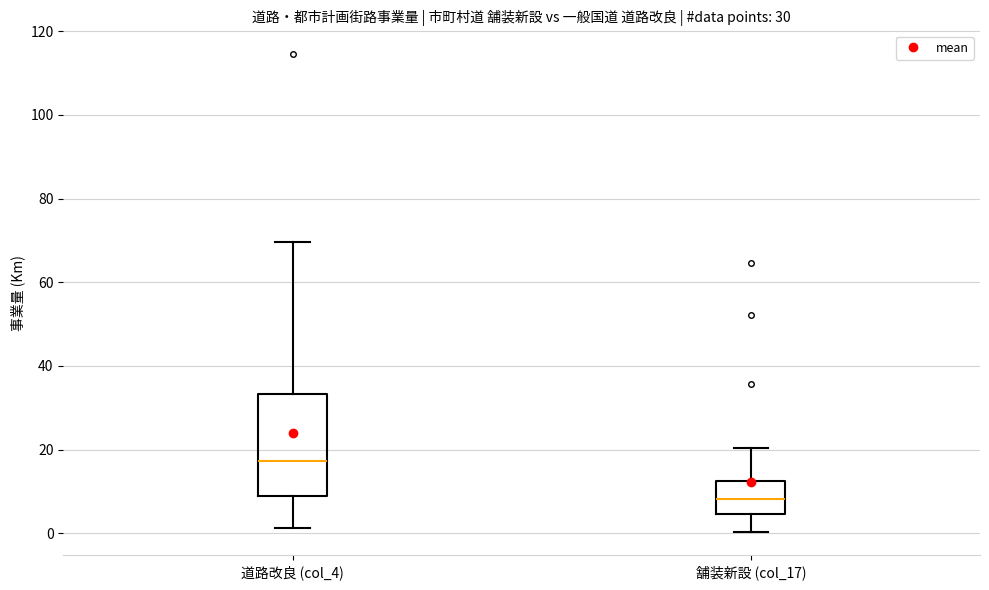

Which box's median line is the lowest?

舗装新設 (col_17)